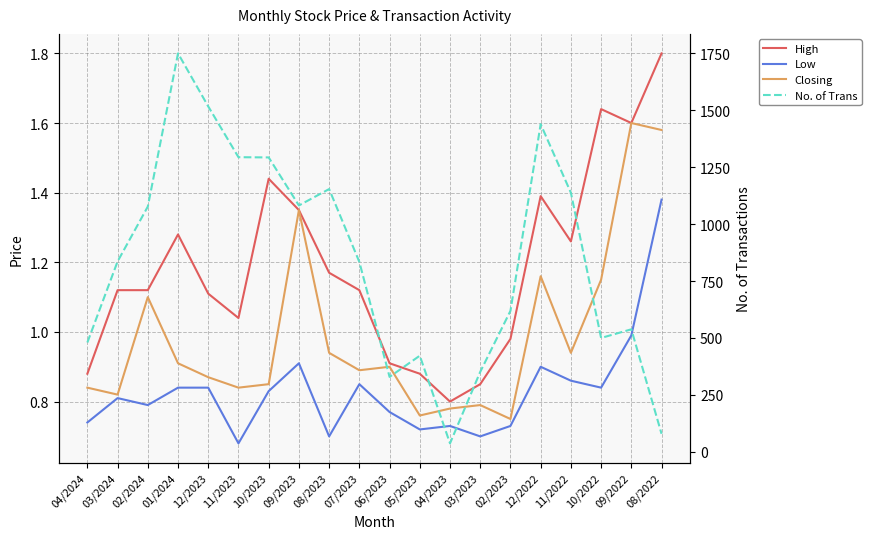

What is the sum of the High values at 04/2024 and 06/2023?

1.8